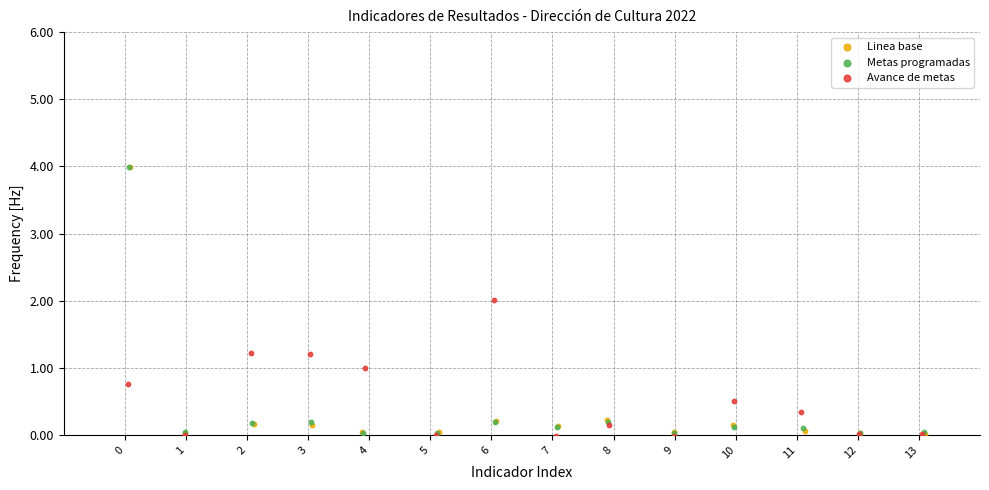

What are all the series names shown in the legend?

Linea base, Metas programadas, Avance de metas